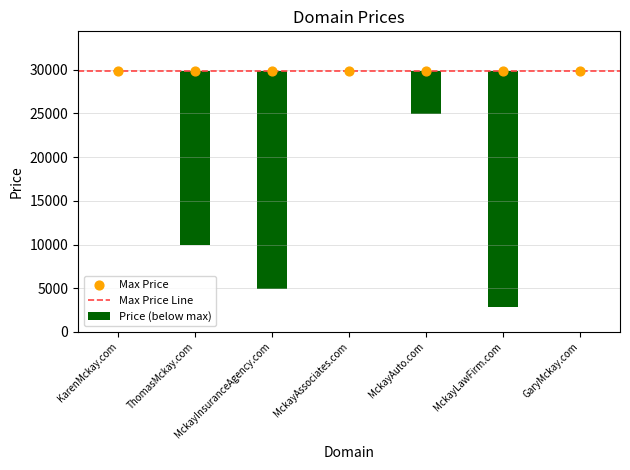

Approximately how many times larger is the value at GaryMckay.com compared to ThomasMckay.com?

3.0